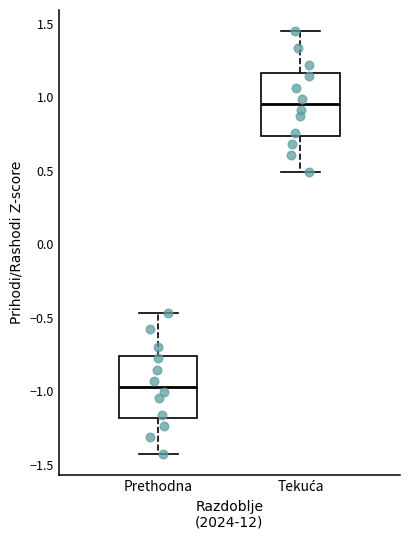

Reading left to right, read every box against the y-axis: the position of its median line, the range the box covers, and the ends of its whiskers. The values are not printed on the chart, so give them approximately, as read against the axis.

Prethodna: median -0.95, box -1.20 to -0.75, whiskers -1.45 to -0.45
Tekuća: median 0.95, box 0.75 to 1.15, whiskers 0.50 to 1.45